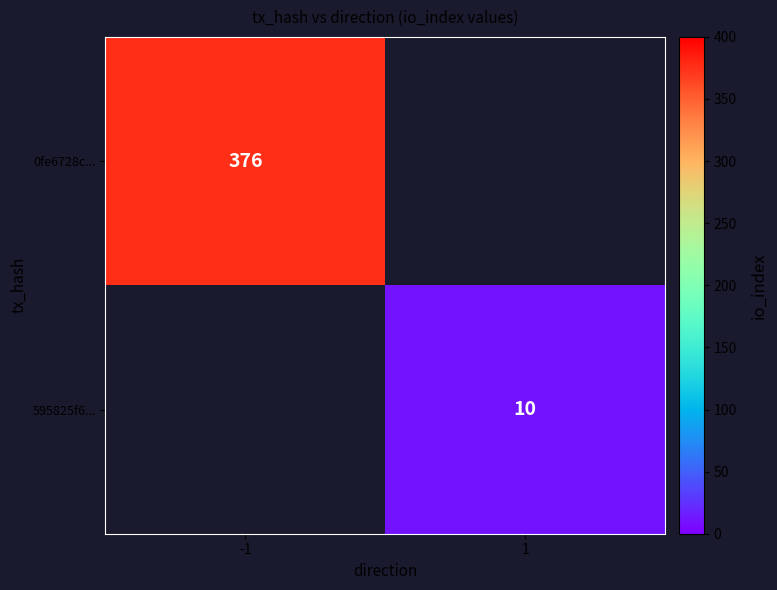

The value of 0fe6728c... at -1 is 376. True or false?

True